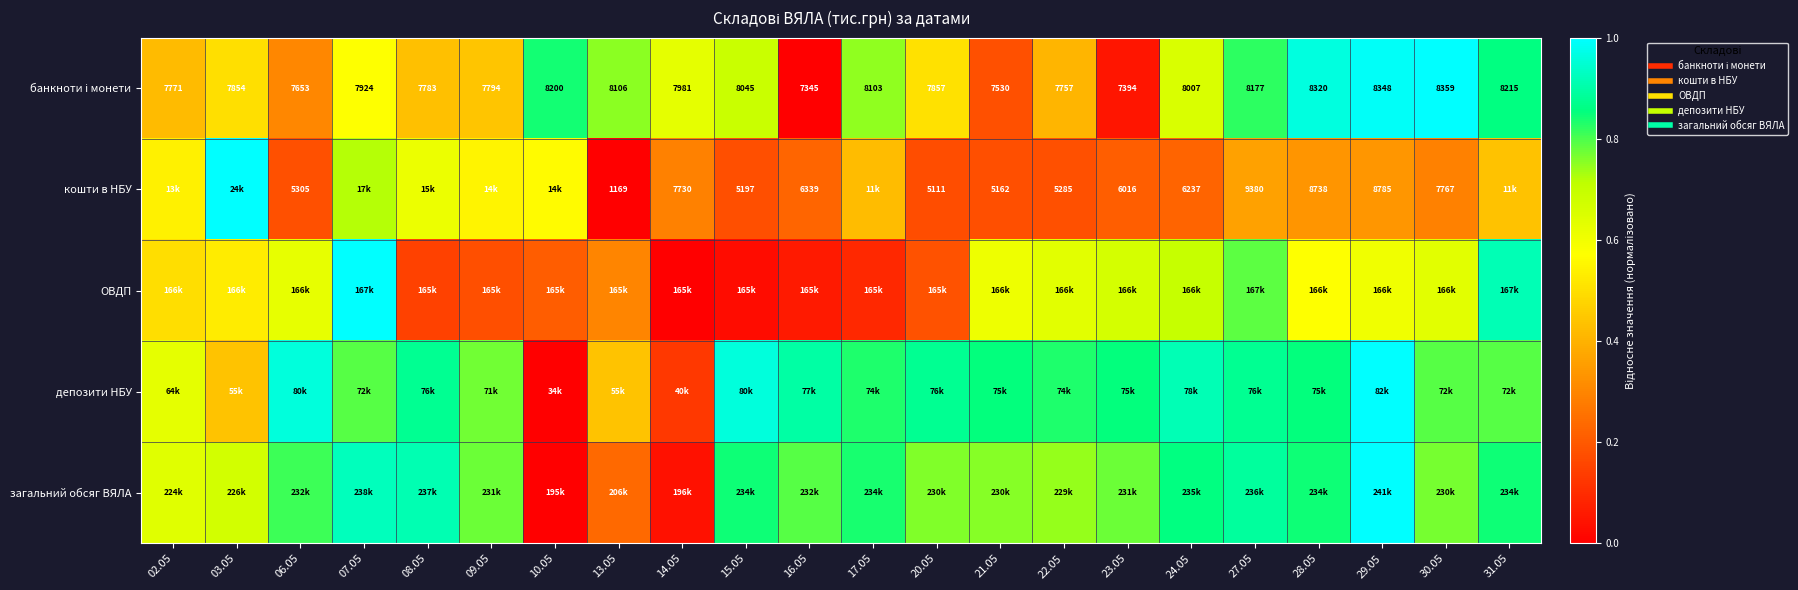

Which has a higher value, 31.05 or 14.05?

31.05